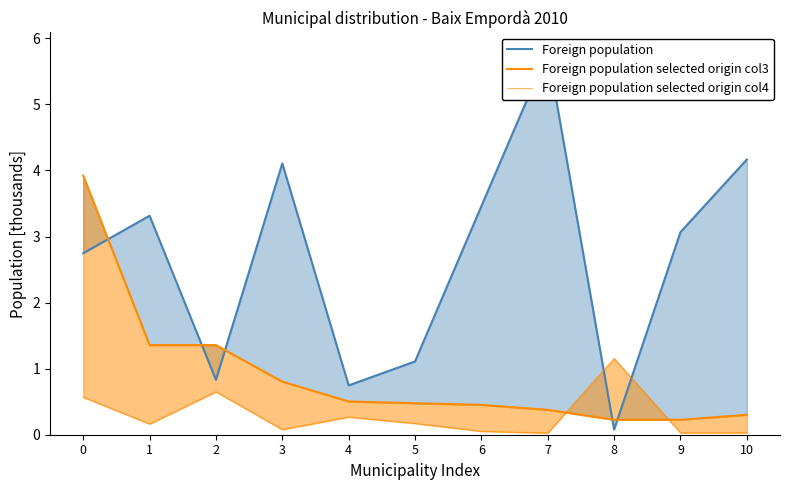

Where is Foreign population selected origin col4 nearest to the value 0?

7